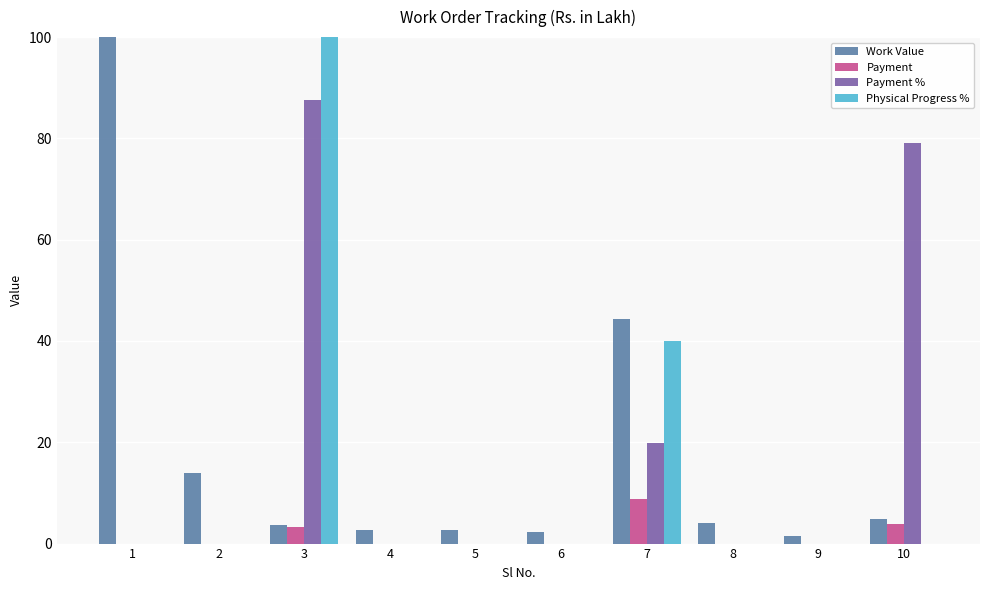

What is the difference between the second highest and minimum values in the Work Value series?

42.8